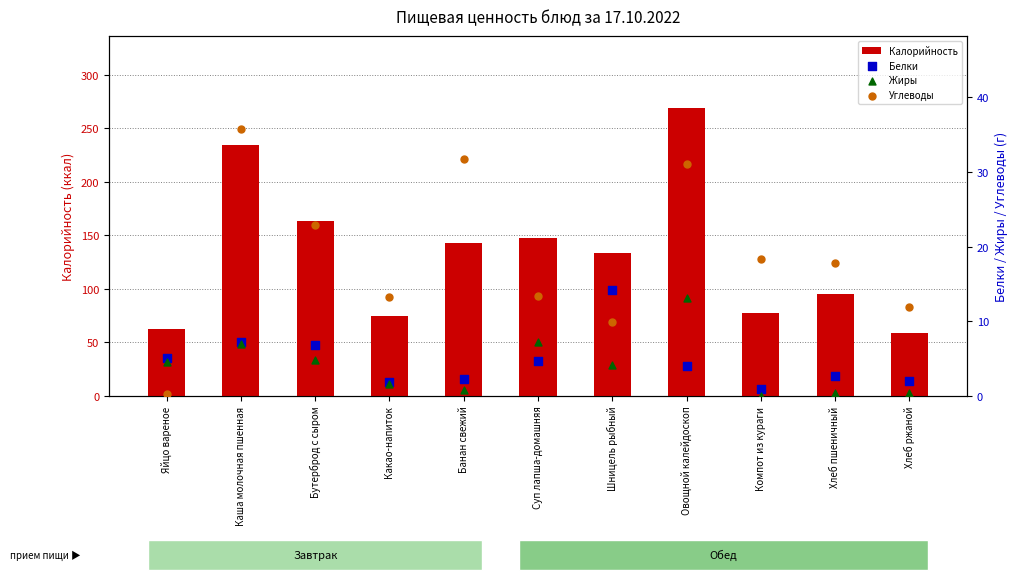

Is the value of Белки at Овощной калейдоскоп greater than the value of Углеводы at Суп лапша-домашняя?

No